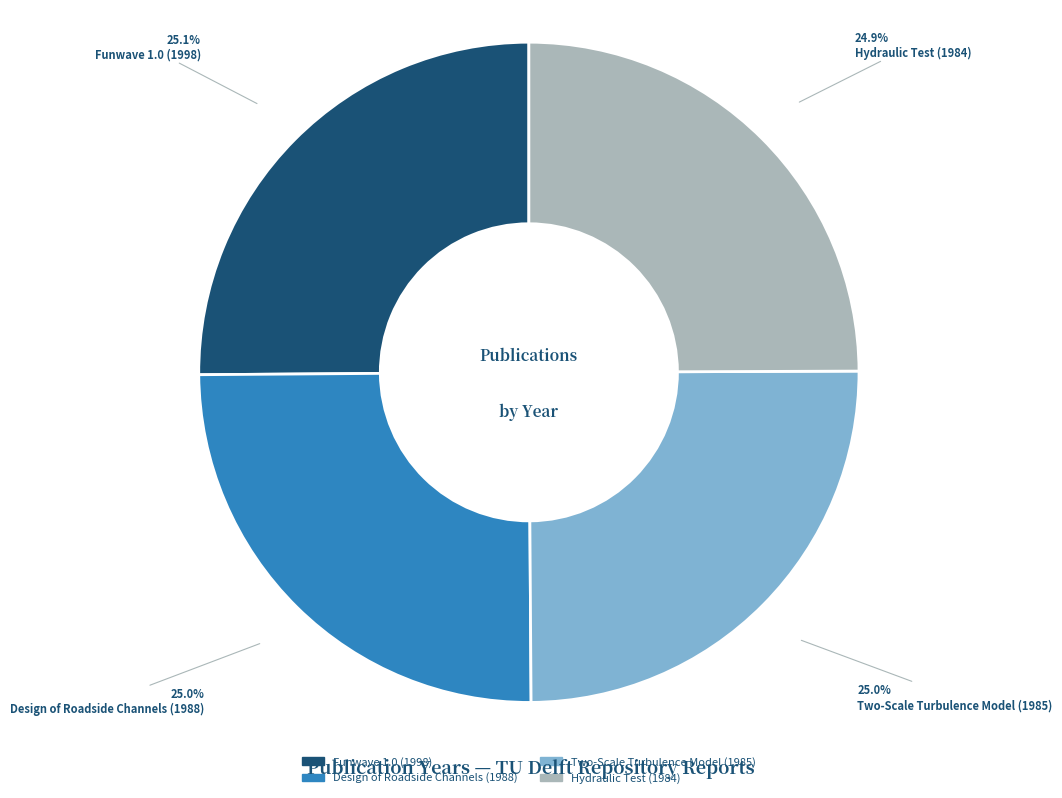

What percentage is the Funwave 1.0 (1998) slice, to the nearest percent?

25%